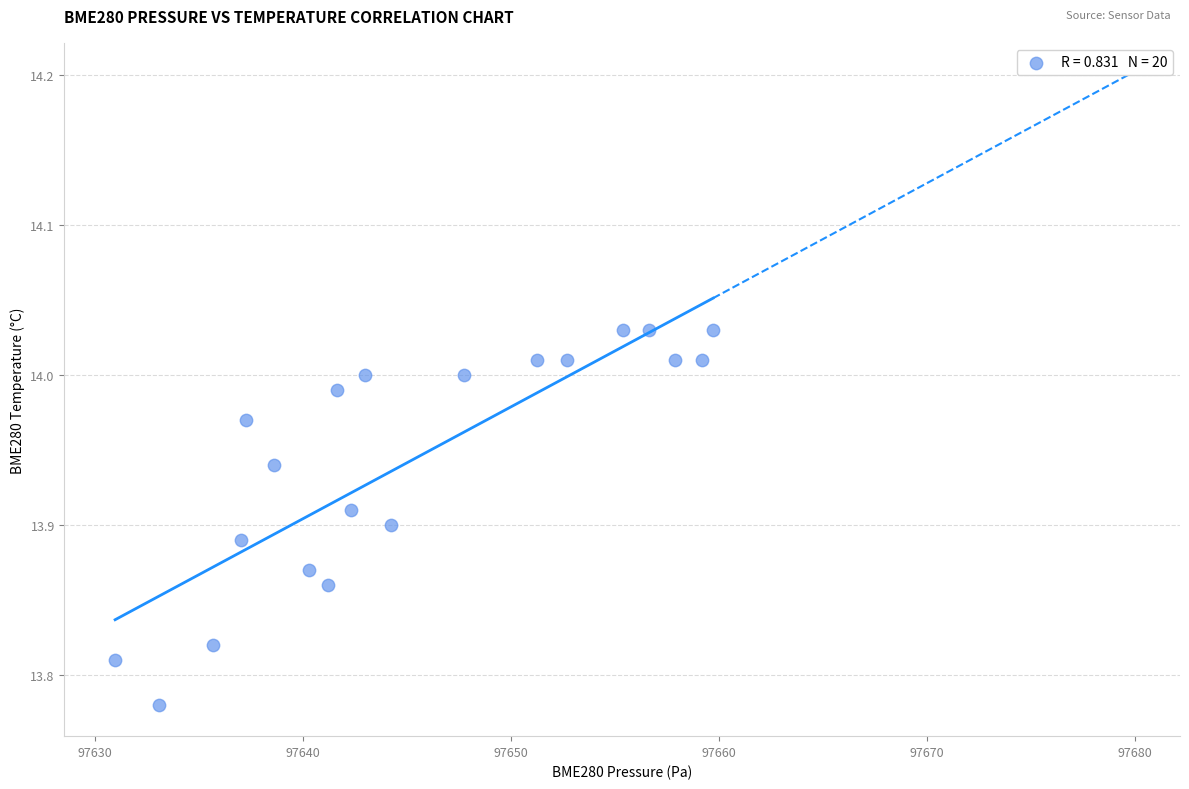

What is the range of X values (max minus min)?

28.7